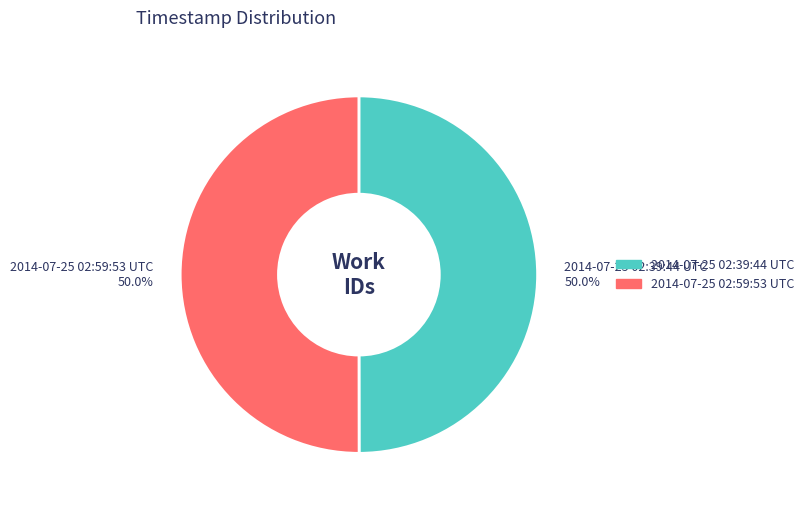

What percentage is NOT represented by 2014-07-25 02:39:44 UTC?

50.0%